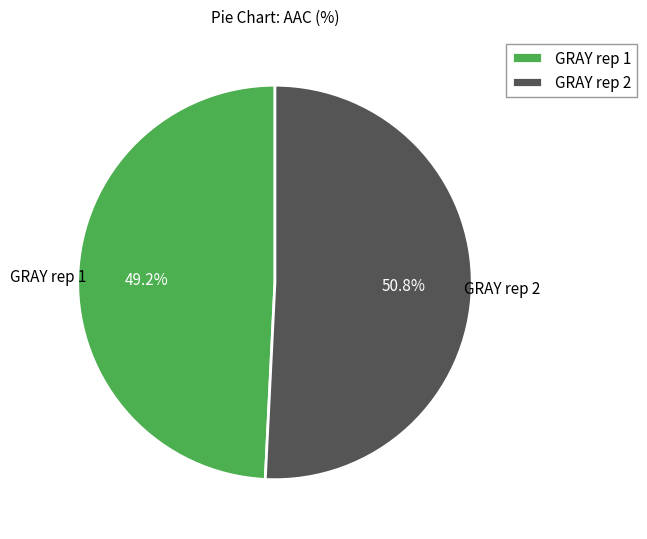

Is it true that GRAY rep 1 is 37% of the pie?

False